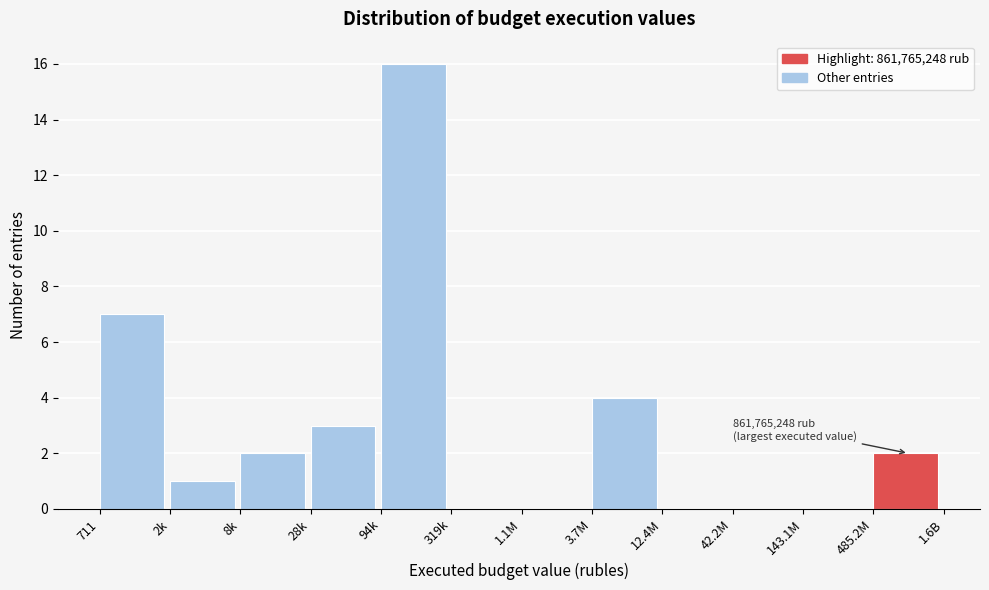

Reading right to left, extract all data points from this chart.

485.2M=2	143.1M=0	42.2M=0	12.4M=0	3.7M=4	1.1M=0	319k=0	94k=16	28k=3	8k=2	2k=1	711=7